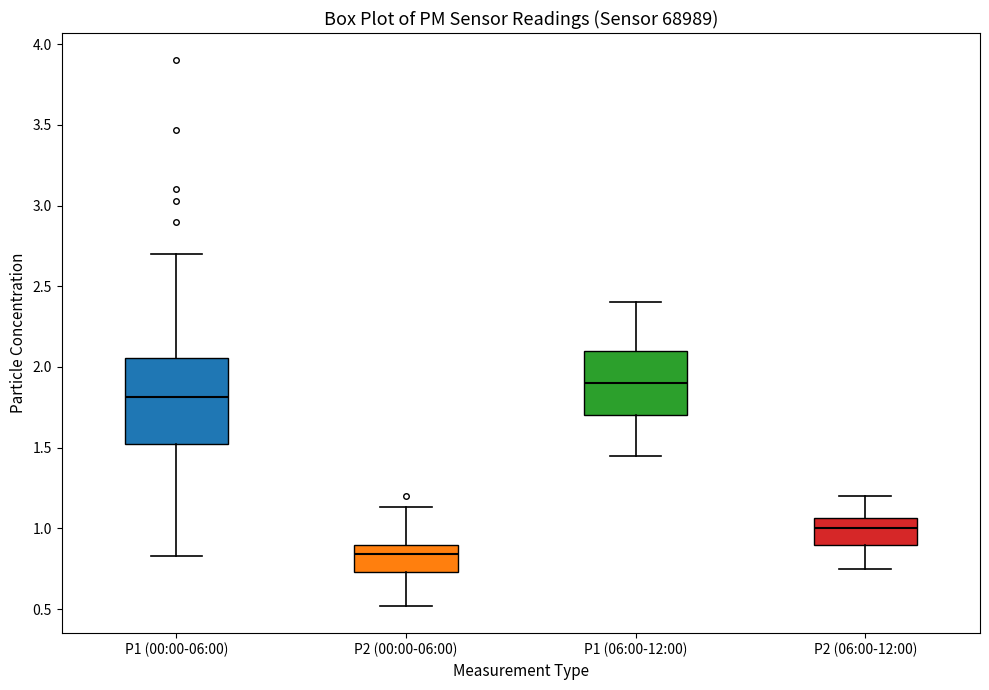

Reading left to right, read every box against the y-axis: the position of its median line, the range the box covers, and the ends of its whiskers. The values are not printed on the chart, so give them approximately, as read against the axis.

P1 (00:00-06:00): median 1.80, box 1.50 to 2.05, whiskers 0.85 to 2.70
P2 (00:00-06:00): median 0.85, box 0.75 to 0.90, whiskers 0.50 to 1.15
P1 (06:00-12:00): median 1.90, box 1.70 to 2.10, whiskers 1.45 to 2.40
P2 (06:00-12:00): median 1.00, box 0.90 to 1.05, whiskers 0.75 to 1.20